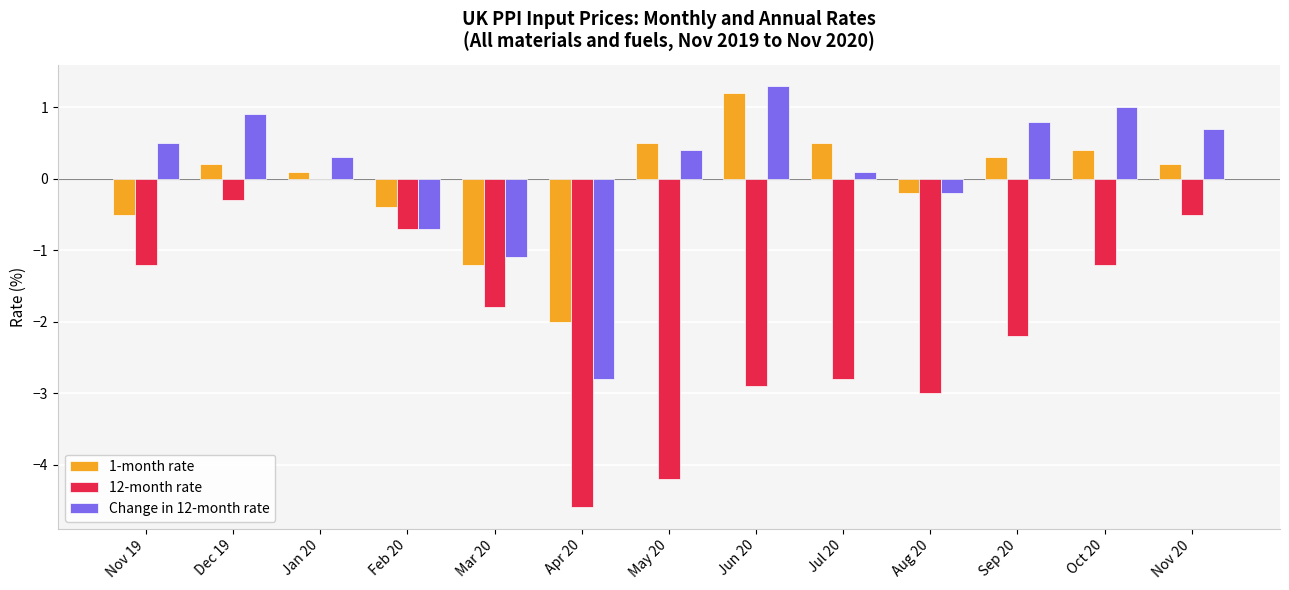

What is the sum of all 1-month rate values?

-0.9